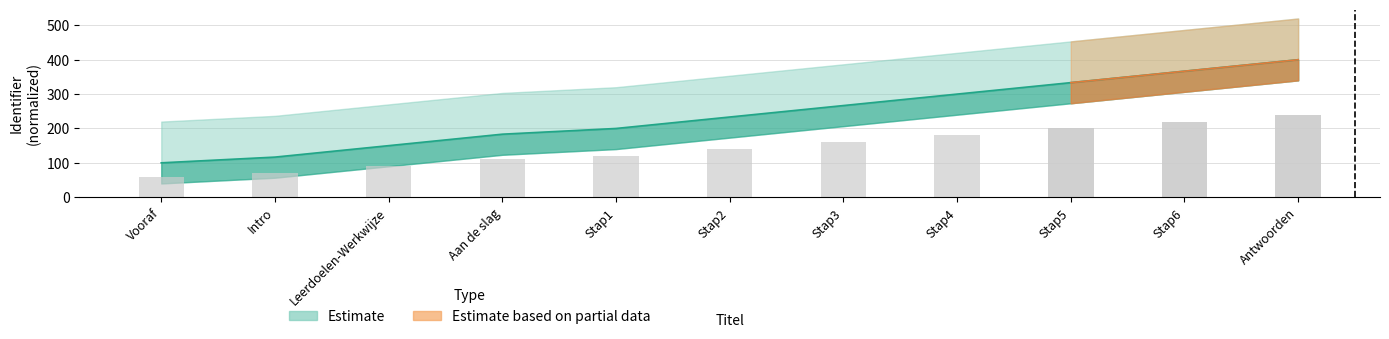

What is the label of the 4th bar from the right?

Stap4